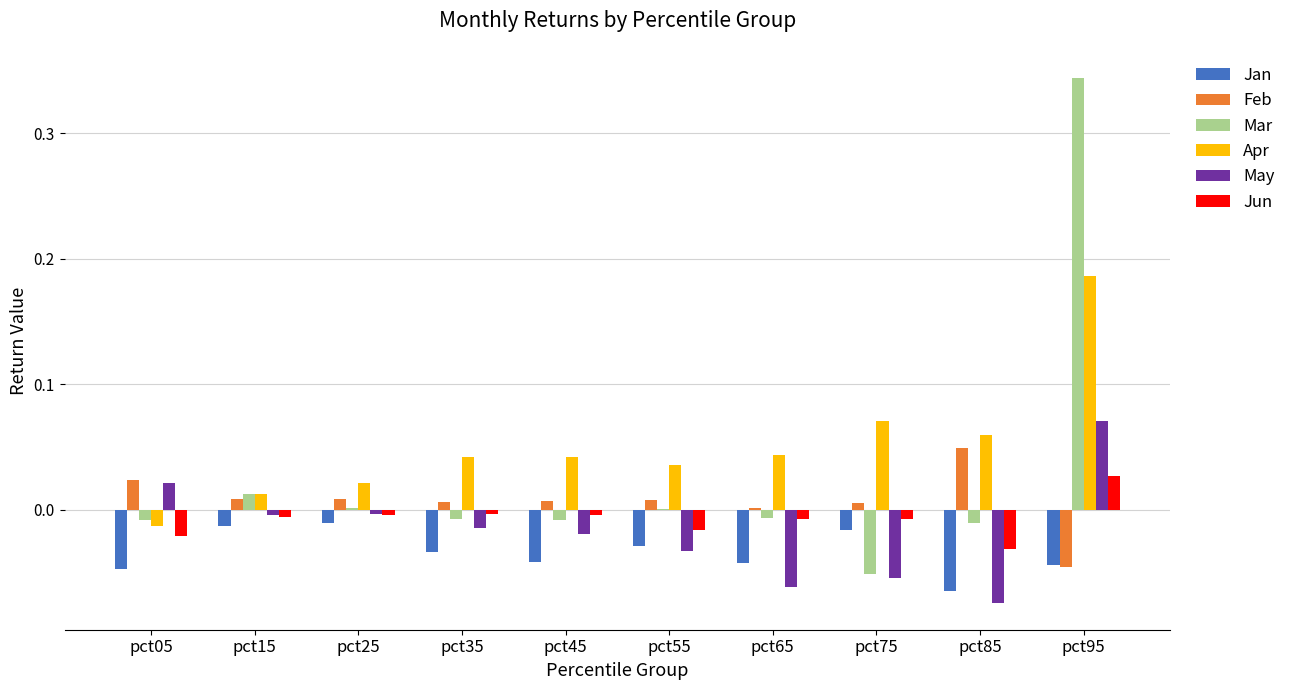

Which series changed the most between pct05 and pct35?

Apr